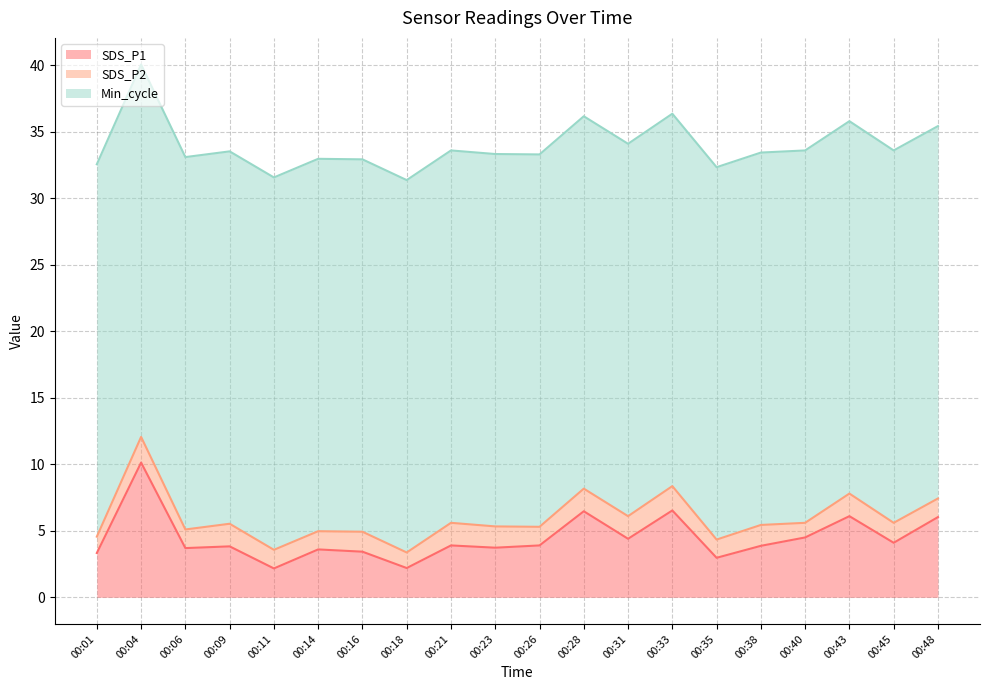

Reading left to right, transcribe all the data shown in this chart.

SDS_P1: 00:01=3.3	00:04=10.1	00:06=3.7	00:09=3.8	00:11=2.2	00:14=3.6	00:16=3.4	00:18=2.2	00:21=3.9	00:23=3.7	00:26=3.9	00:28=6.5	00:31=4.4	00:33=6.5	00:35=3.0	00:38=3.9	00:40=4.5	00:43=6.1	00:45=4.1	00:48=6.0
SDS_P2: 00:01=1.2	00:04=1.9	00:06=1.4	00:09=1.7	00:11=1.4	00:14=1.4	00:16=1.5	00:18=1.2	00:21=1.7	00:23=1.6	00:26=1.4	00:28=1.7	00:31=1.7	00:33=1.8	00:35=1.4	00:38=1.6	00:40=1.1	00:43=1.7	00:45=1.5	00:48=1.4
Min_cycle: 00:01=28.0	00:04=28.0	00:06=28.0	00:09=28.0	00:11=28.0	00:14=28.0	00:16=28.0	00:18=28.0	00:21=28.0	00:23=28.0	00:26=28.0	00:28=28.0	00:31=28.0	00:33=28.0	00:35=28.0	00:38=28.0	00:40=28.0	00:43=28.0	00:45=28.0	00:48=28.0